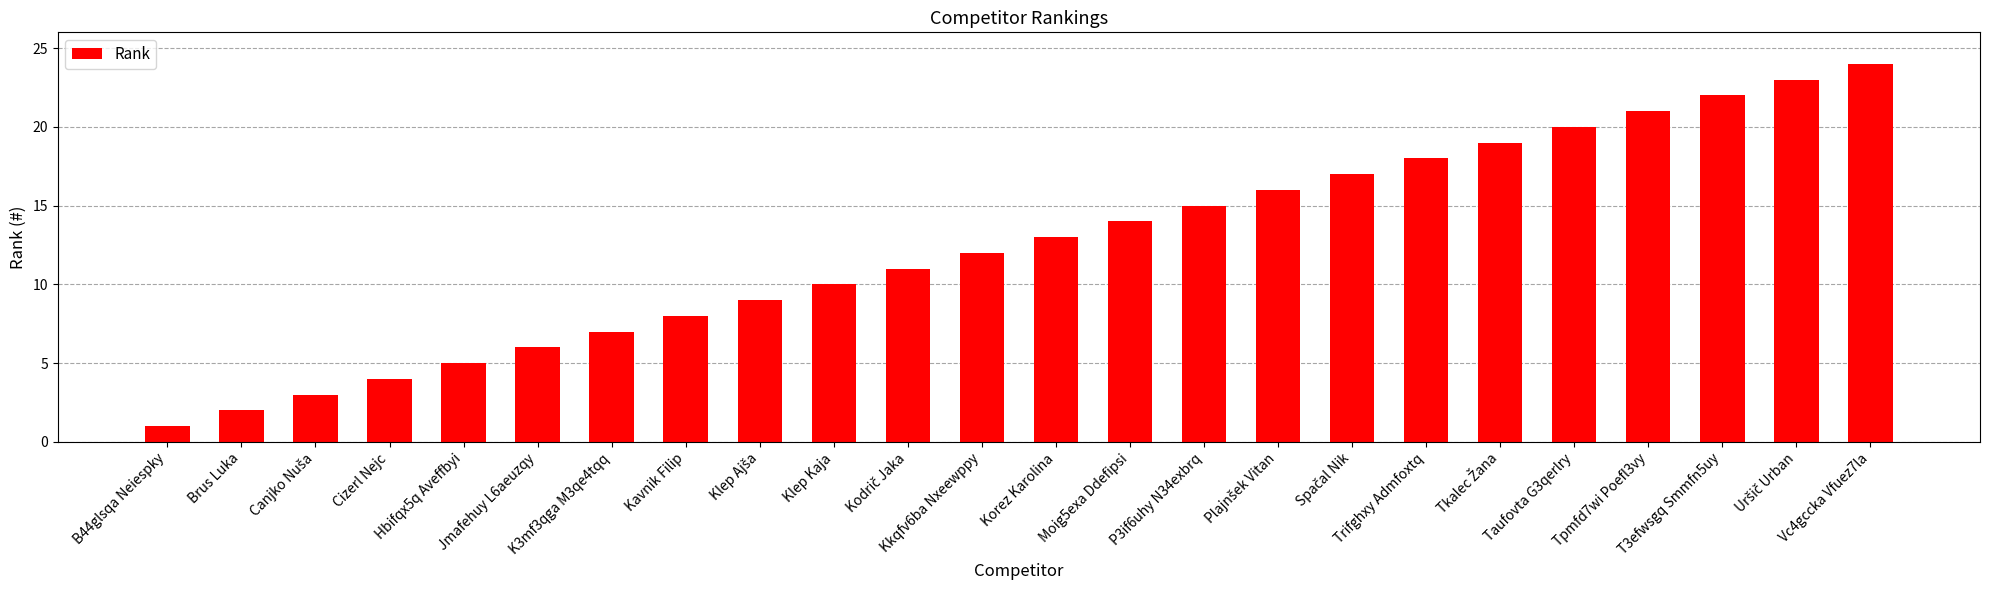

True or false: the data shows 14 at Moig5exa Ddefipsi.

True